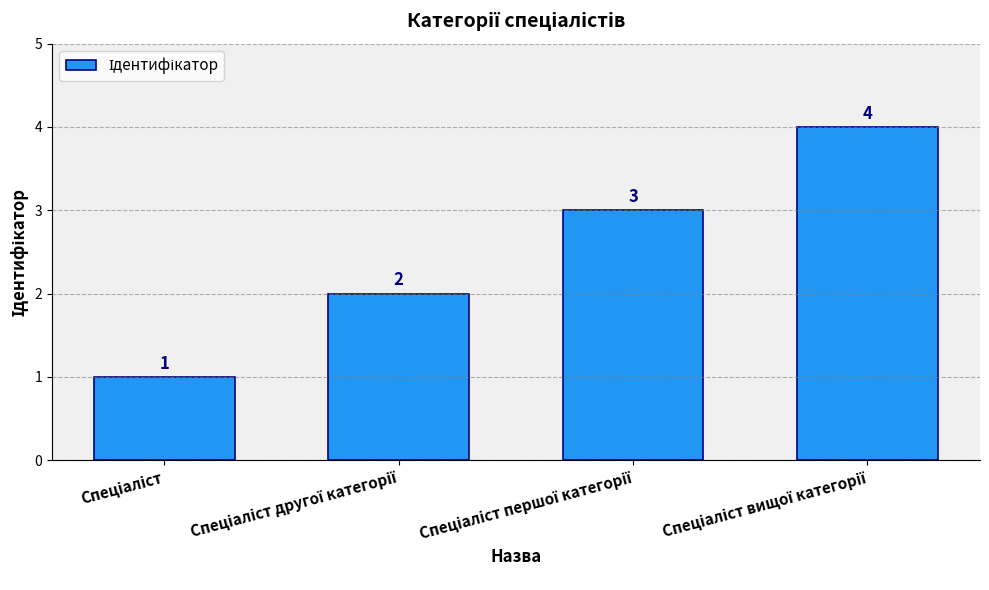

What is the greatest value displayed?

4